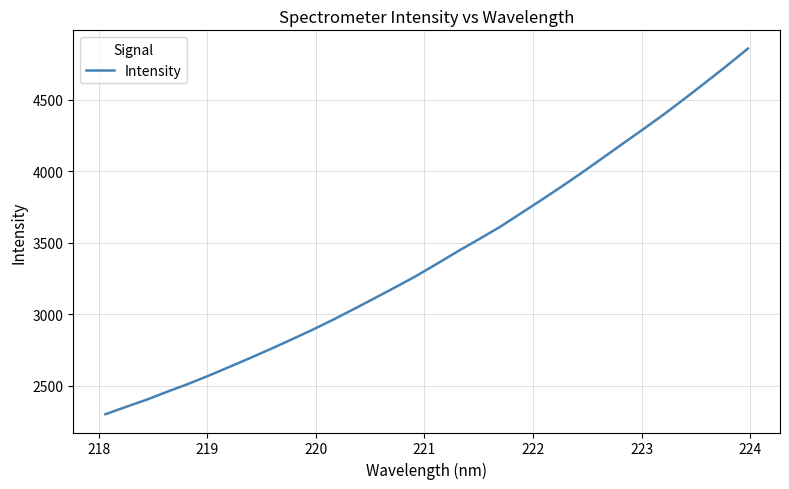

What is the minimum value shown in the chart?

2301.1